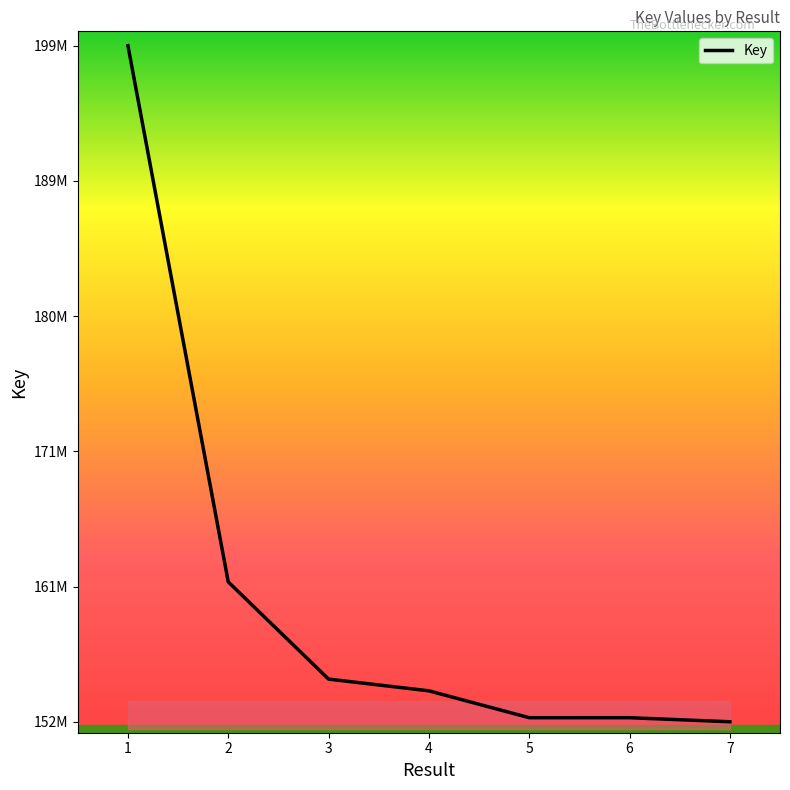

Does the chart have visible grid lines?

No